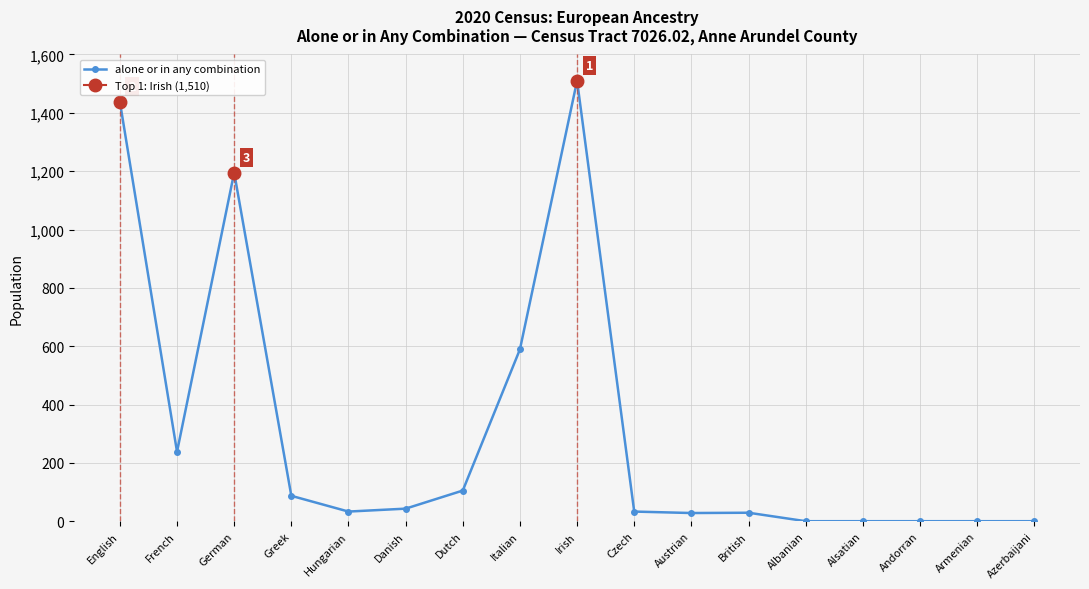

The chart shows a value of 43 at Danish. True or false?

True